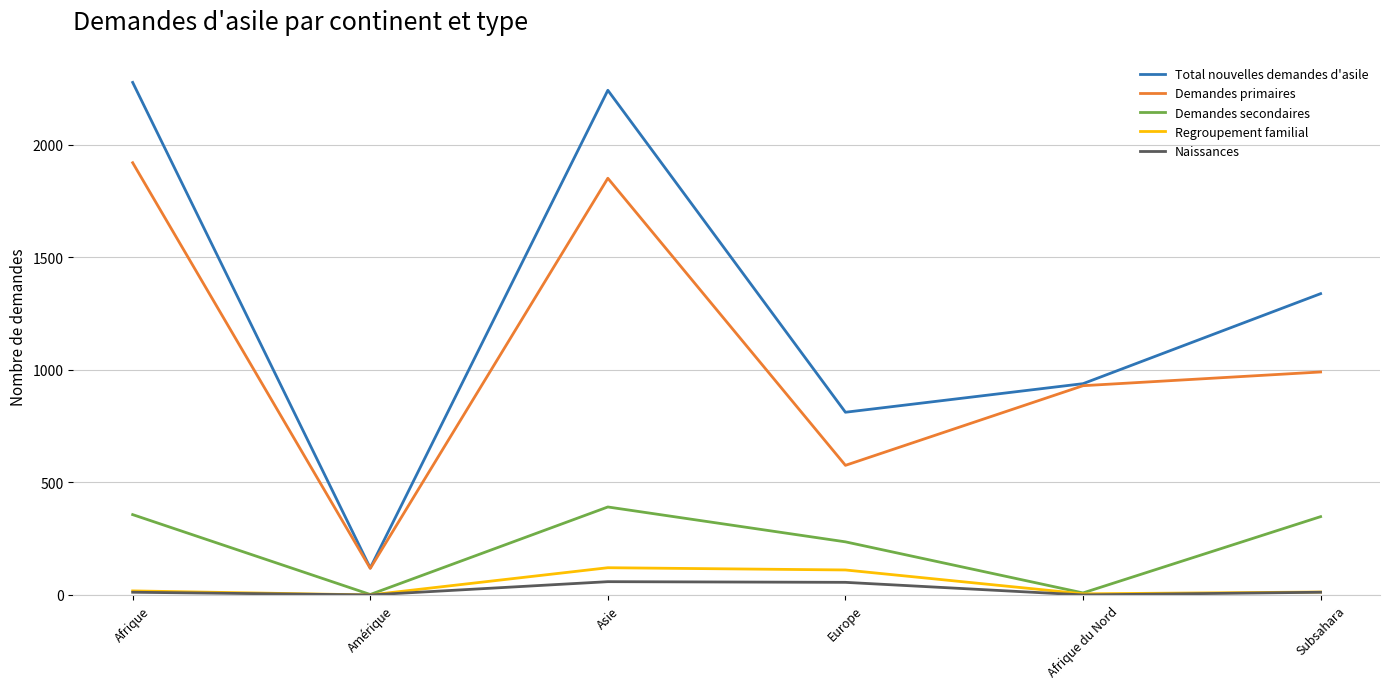

What is the total value across all series at Afrique?

4586